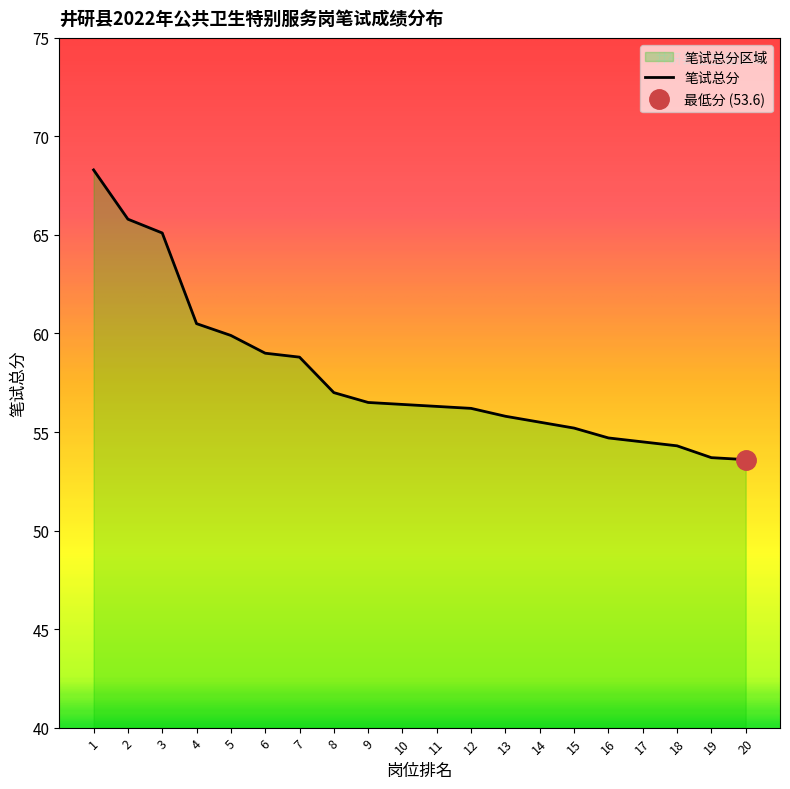

Rank the categories by value from lowest to highest.

20, 19, 18, 17, 16, 15, 14, 13, 12, 11, 10, 9, 8, 7, 6, 5, 4, 3, 2, 1